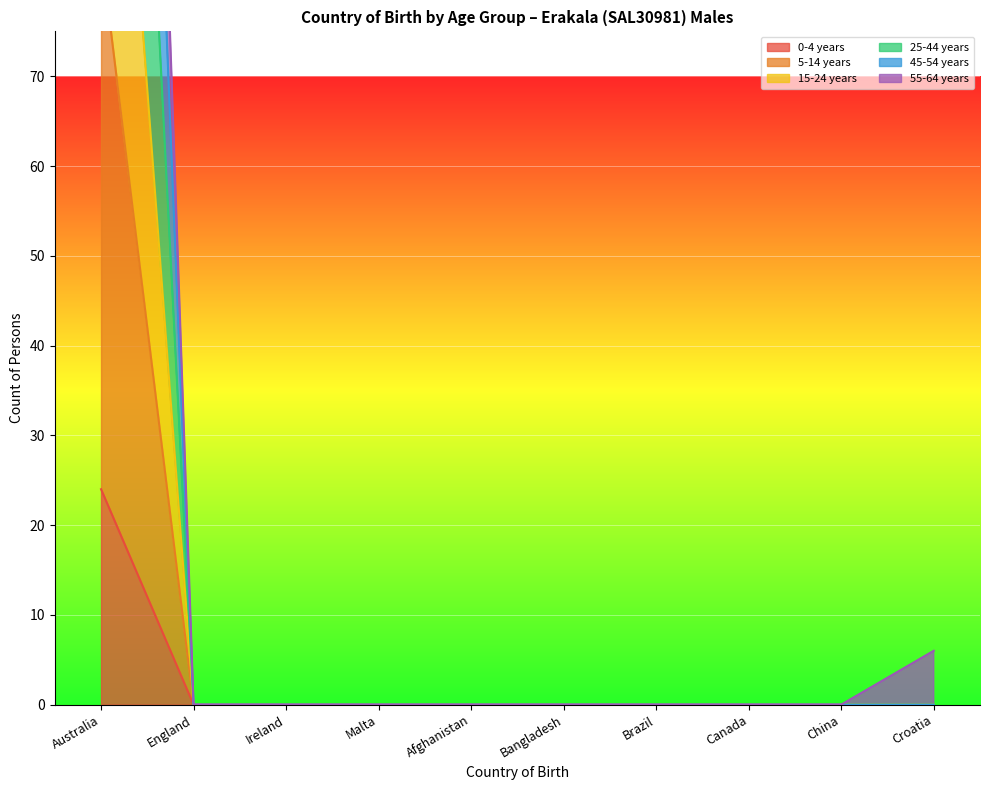

The 5-14 years series shows 73 at Afghanistan. True or false?

False